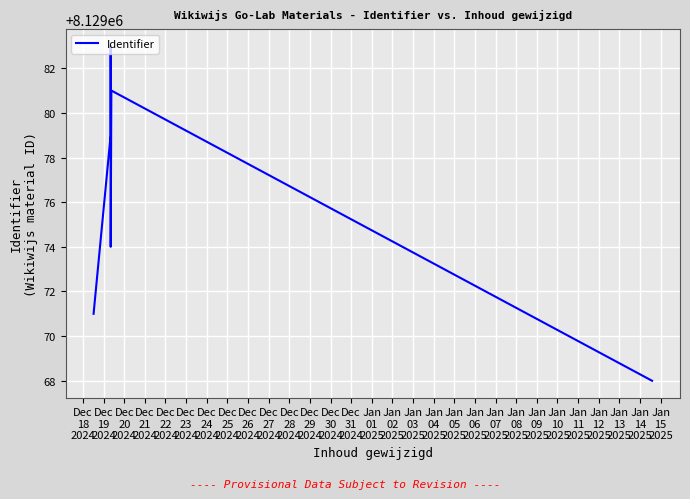

What is the sum of all values?

48774456